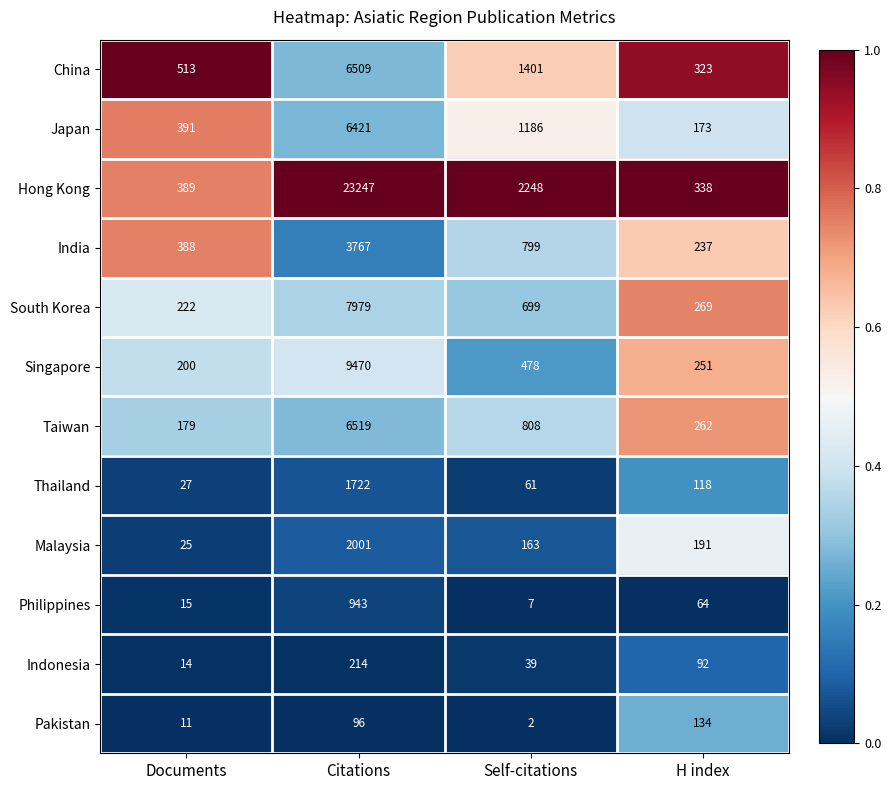

Which series has the largest total across all categories?

Hong Kong